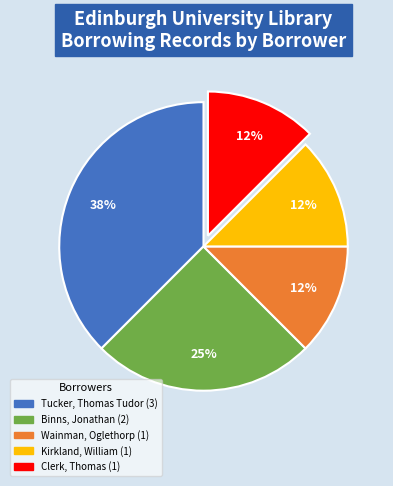

The Tucker, Thomas Tudor slice represents 44% of the pie. True or false?

False